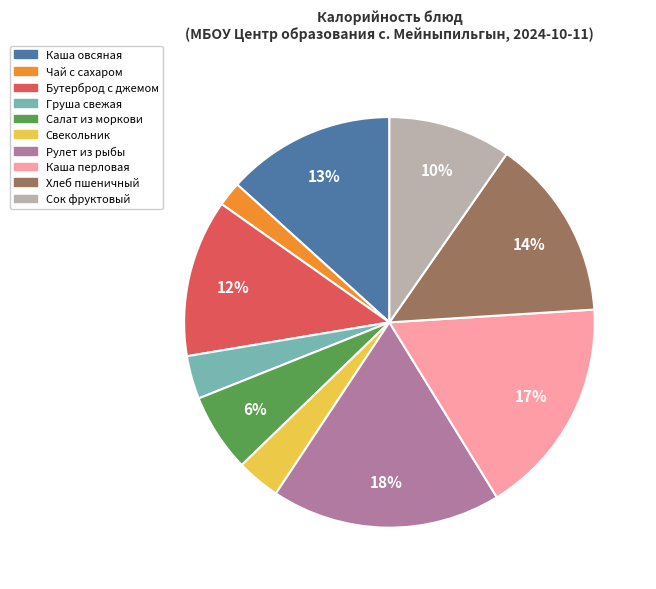

Which category has the biggest portion of the pie?

Рулет из рыбы